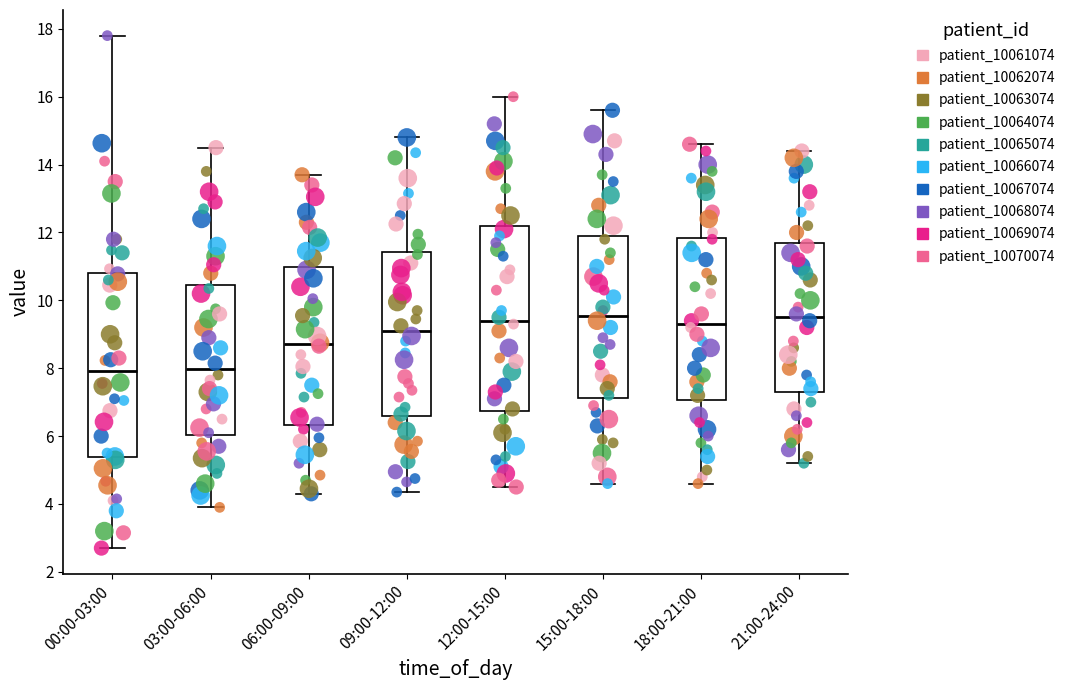

Reading left to right, transcribe this box plot: for each box, give where its median line is, the range the box spans, and where its two whiskers end, as read against the y-axis. The values are not printed on the chart, so give them approximately, as read against the axis.

00:00-03:00: median 8.0, box 5.4 to 10.8, whiskers 2.8 to 17.8
03:00-06:00: median 8.0, box 6.0 to 10.4, whiskers 4.0 to 14.6
06:00-09:00: median 8.8, box 6.4 to 11.0, whiskers 4.4 to 13.8
09:00-12:00: median 9.2, box 6.6 to 11.4, whiskers 4.4 to 14.8
12:00-15:00: median 9.4, box 6.8 to 12.2, whiskers 4.6 to 16.0
15:00-18:00: median 9.6, box 7.2 to 12.0, whiskers 4.6 to 15.6
18:00-21:00: median 9.4, box 7.0 to 11.8, whiskers 4.6 to 14.6
21:00-24:00: median 9.6, box 7.4 to 11.8, whiskers 5.2 to 14.4